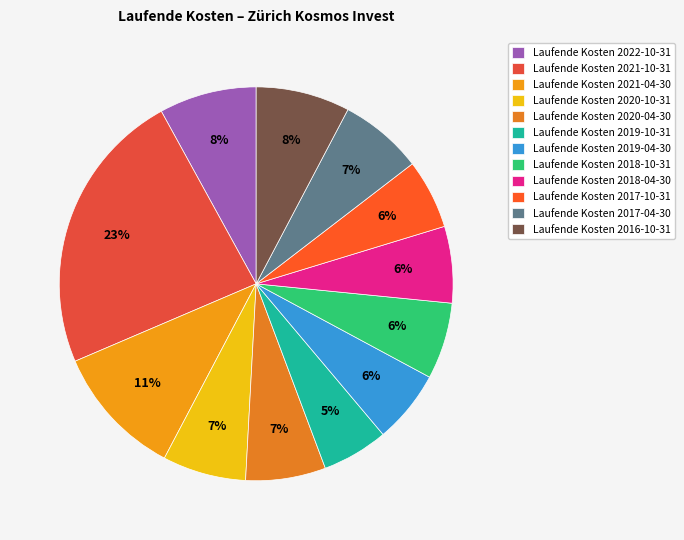

How many segments does this pie chart have?

12